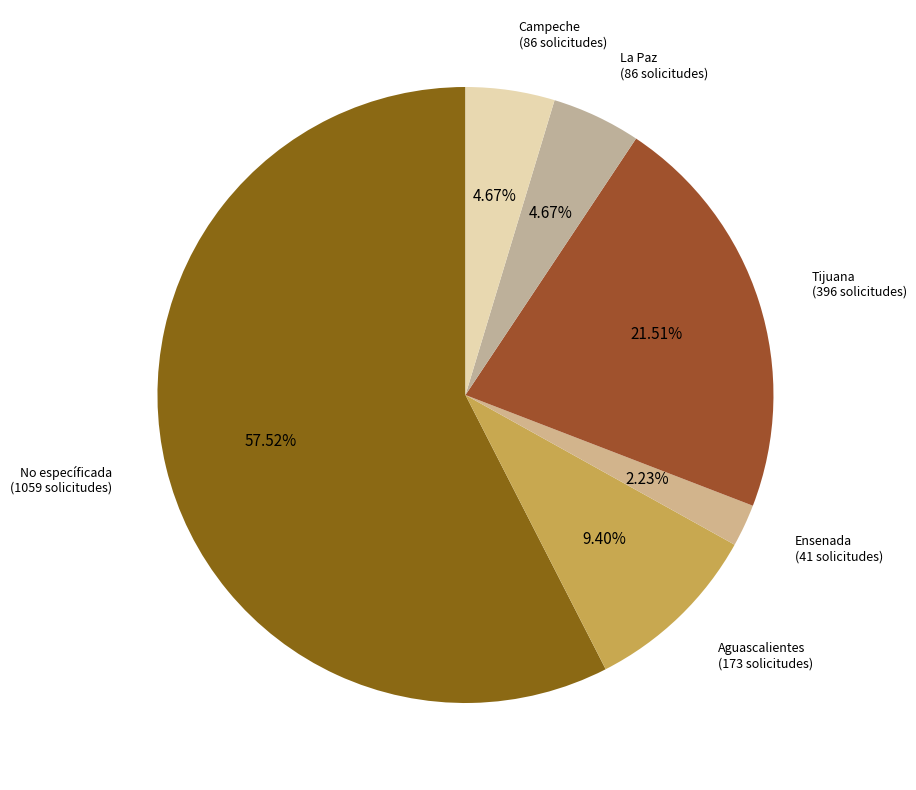

How much of the chart is everything except Ensenada?

97.8%